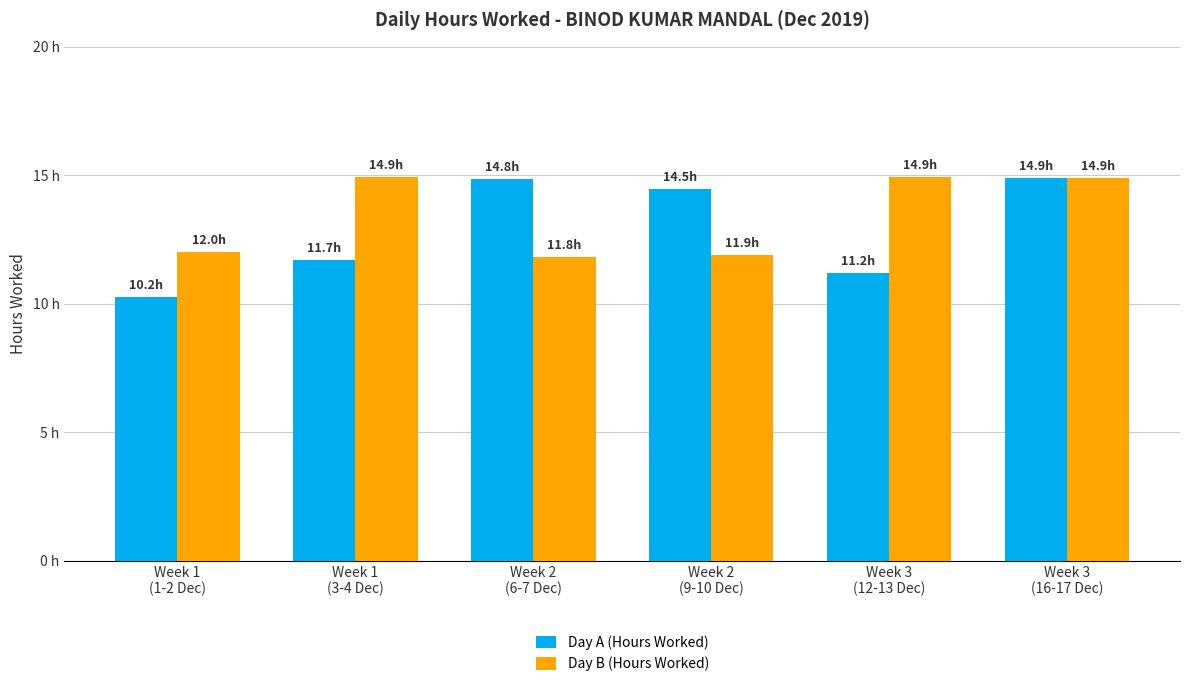

Does the chart contain stacked bars?

No